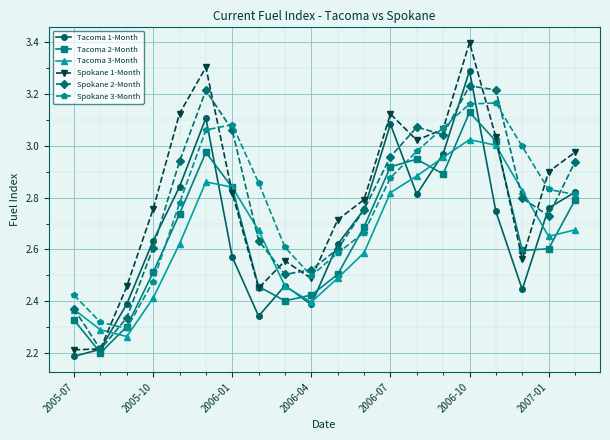

What is the greatest value displayed?

3.4